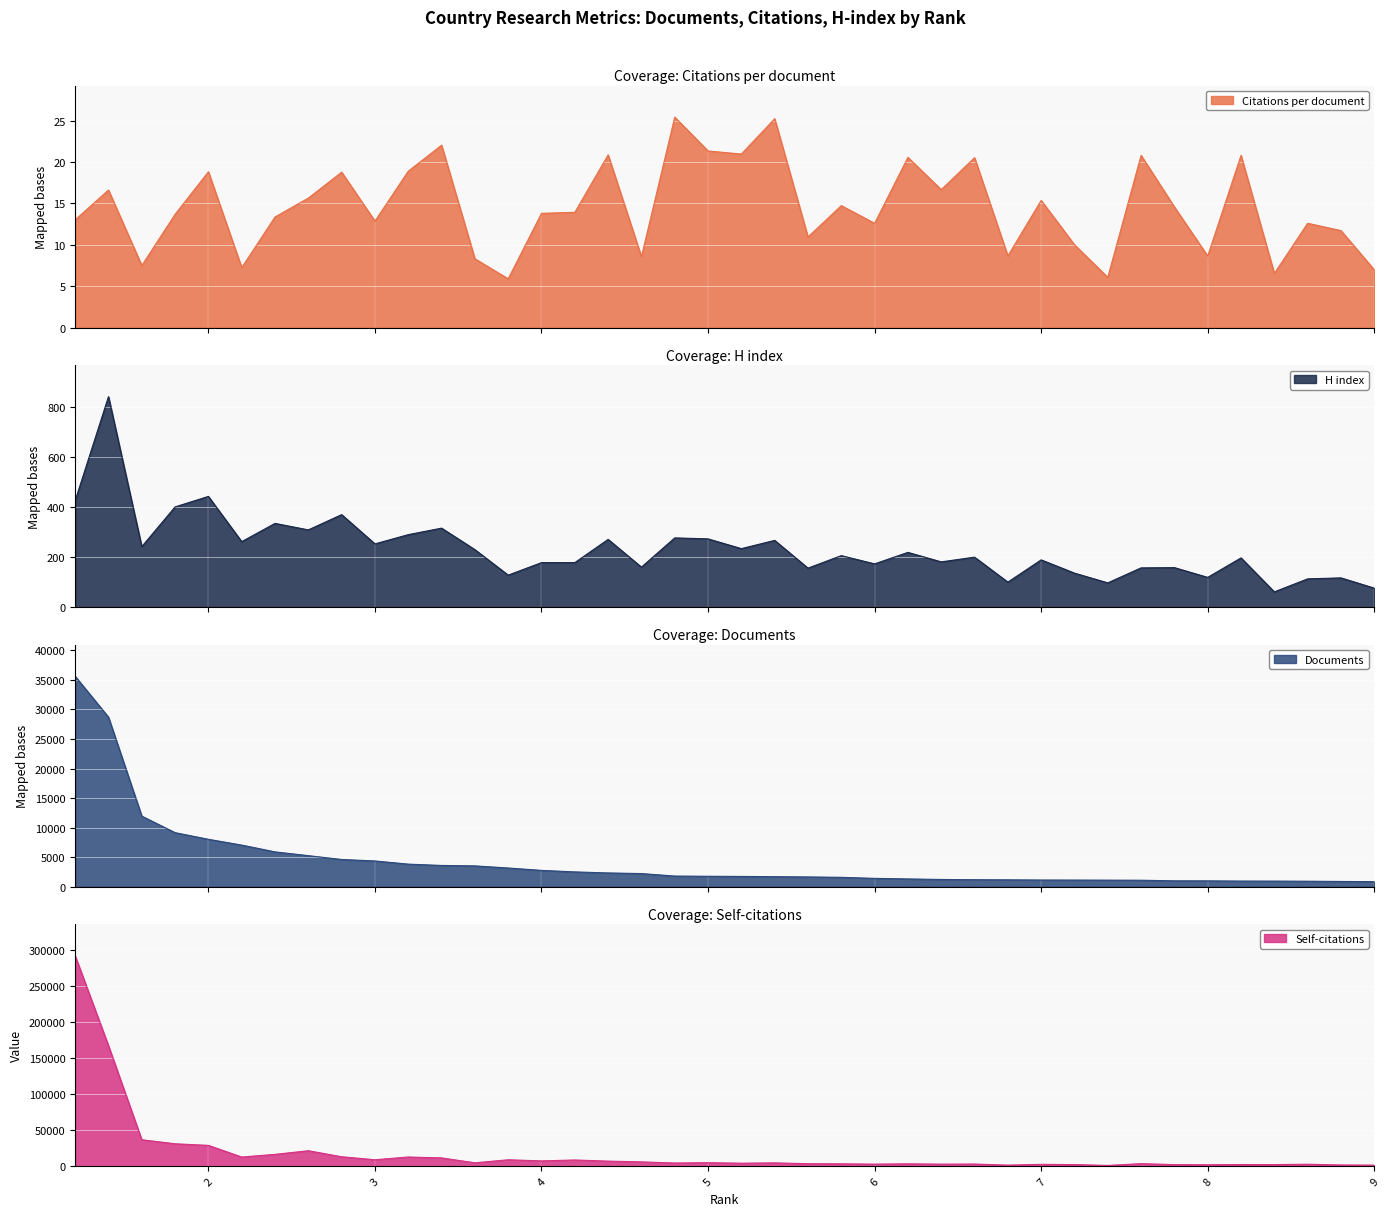

Is the value of Citations per document at 18 greater than the value of Self-citations at 36?

No